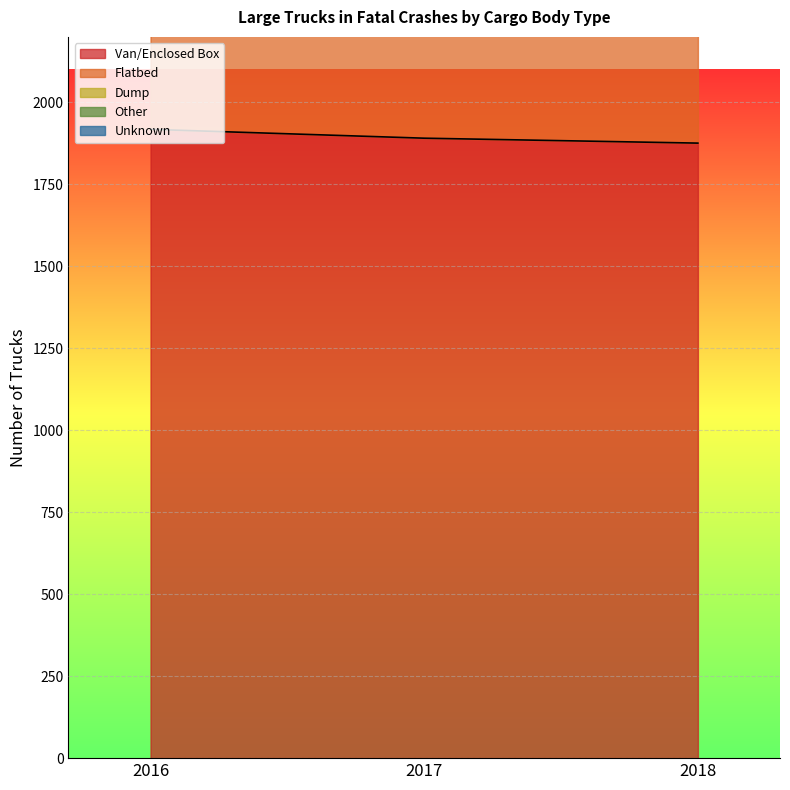

What are all the series names shown in the legend?

Van/Enclosed Box, Flatbed, Dump, Other, Unknown